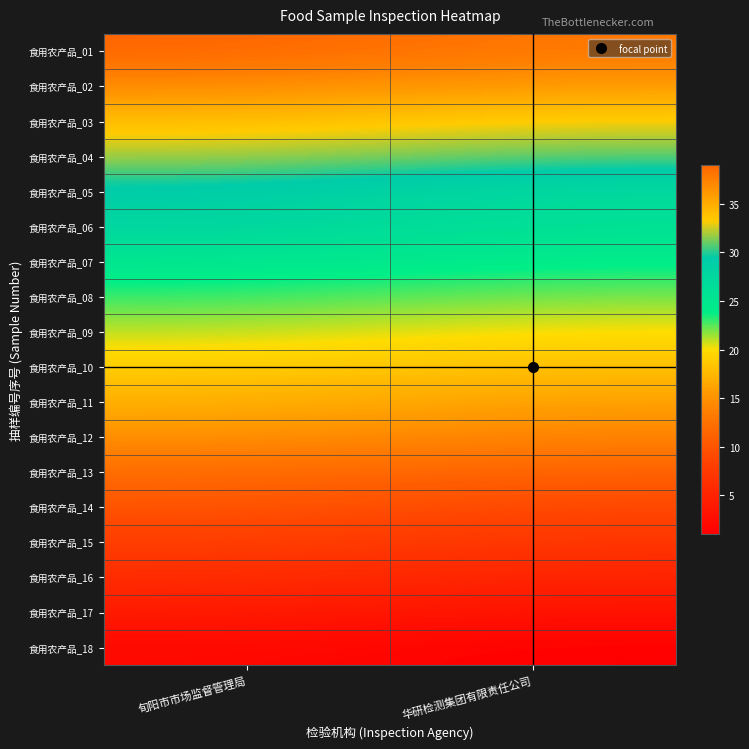

Which has a higher value, 华研检测集团有限责任公司 or 旬阳市市场监督管理局?

旬阳市市场监督管理局